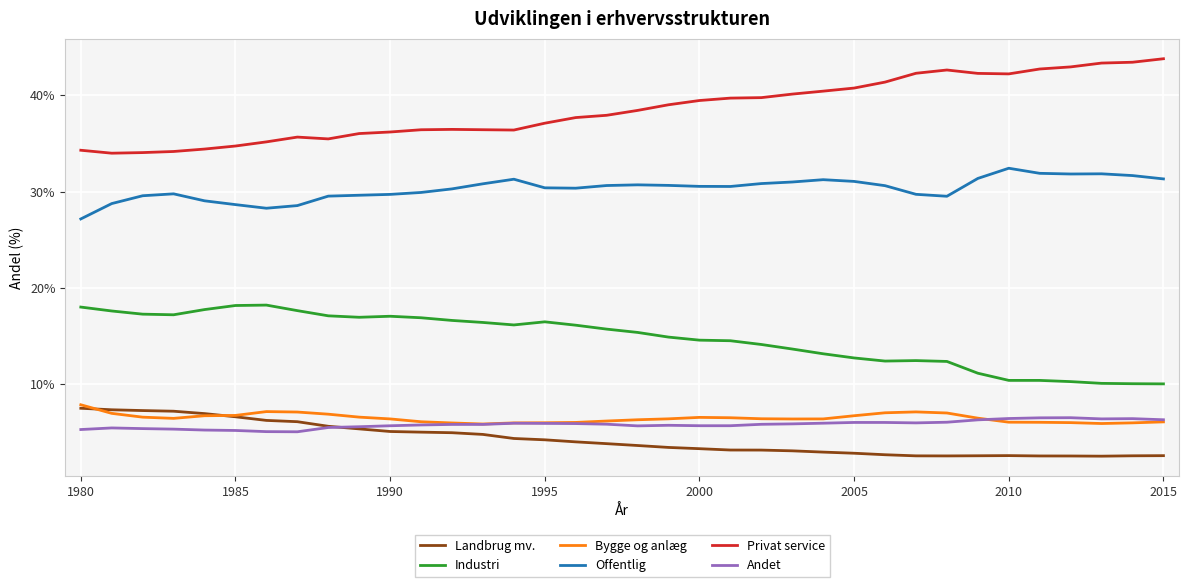

True or false: Offentlig has more than 2 points higher than both neighbors.

True